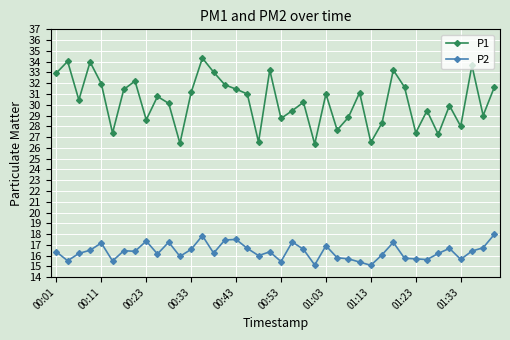

List the series in order of their overall mean, lowest first.

P2, P1